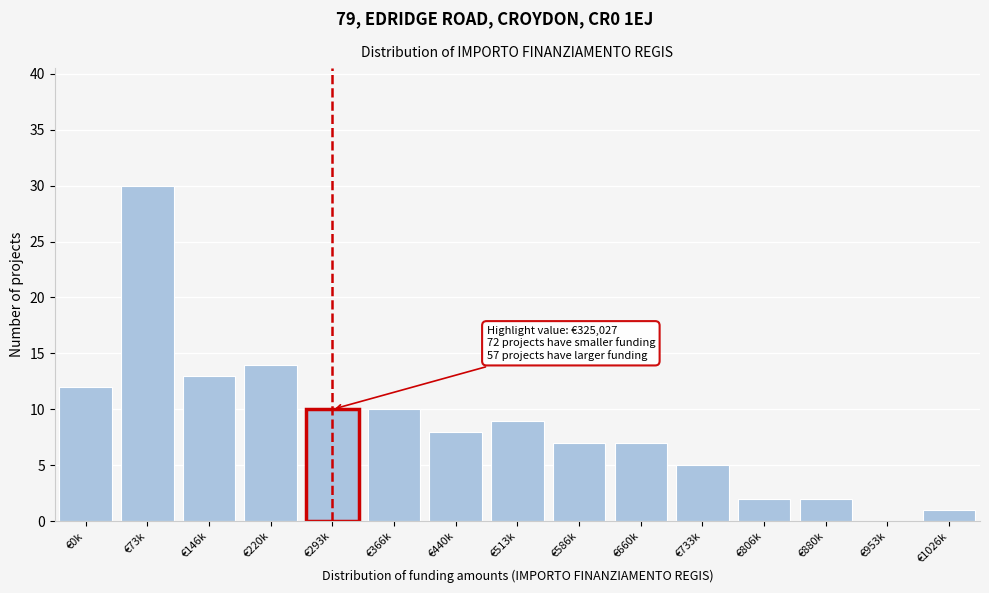

Reading left to right, list all the values displayed in this chart.

€0k=12	€73k=30	€146k=13	€220k=14	€293k=10	€366k=10	€440k=8	€513k=9	€586k=7	€660k=7	€733k=5	€806k=2	€880k=2	€953k=0	€1026k=1